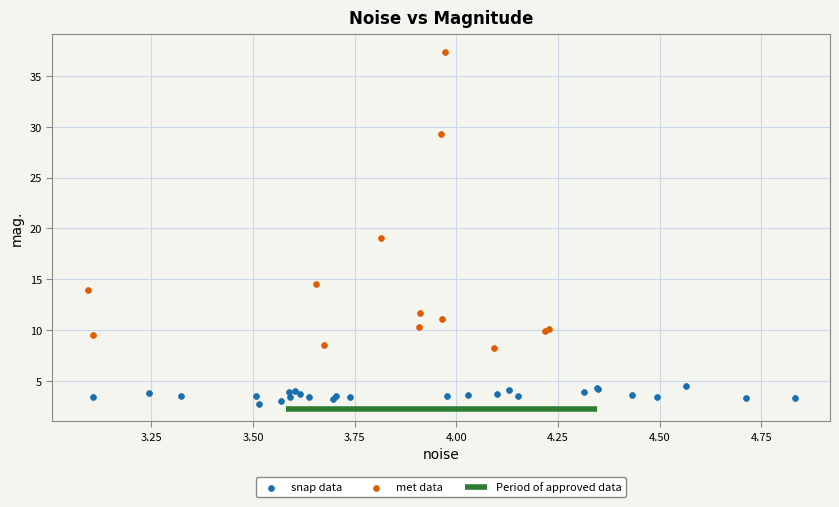

Which series has the widest spread of Y values?

met data